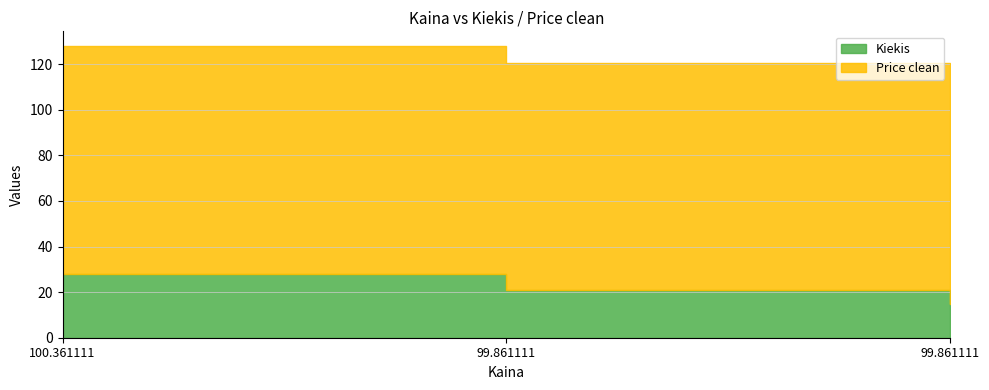

What is the label of the 2nd point from the right?

99.861111